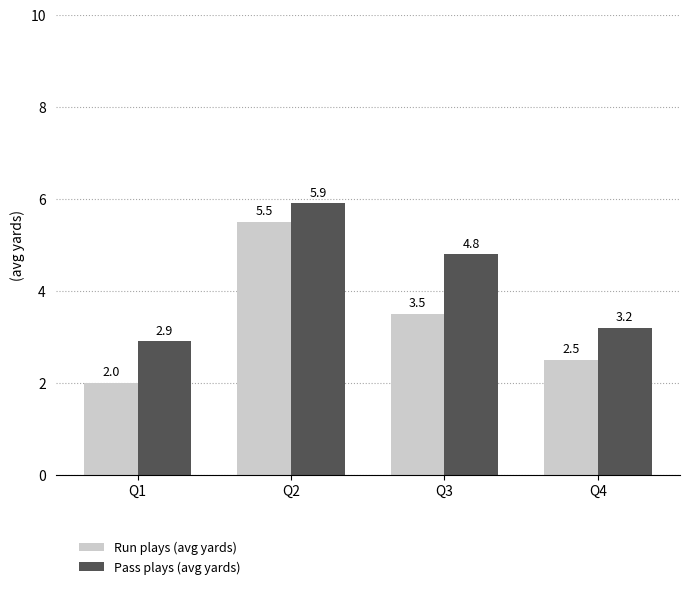

How many bars are there in each group?

2